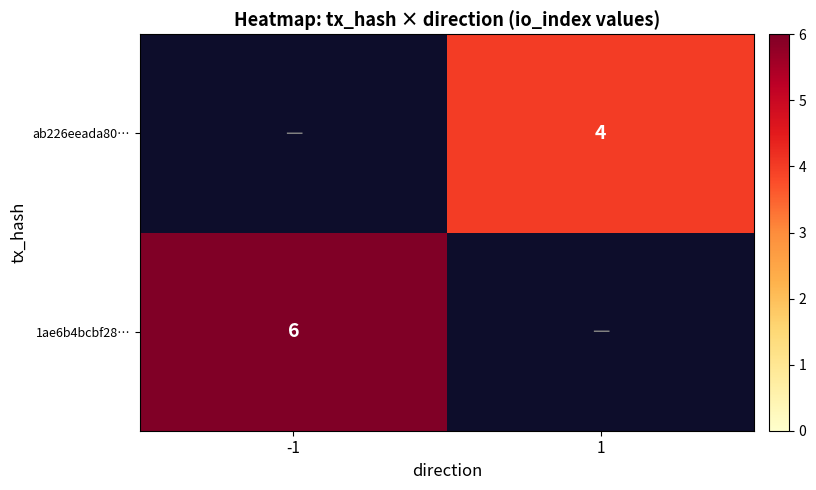

True or false: 1ae6b4bcbf28… has a value of 2.1 at -1.

False